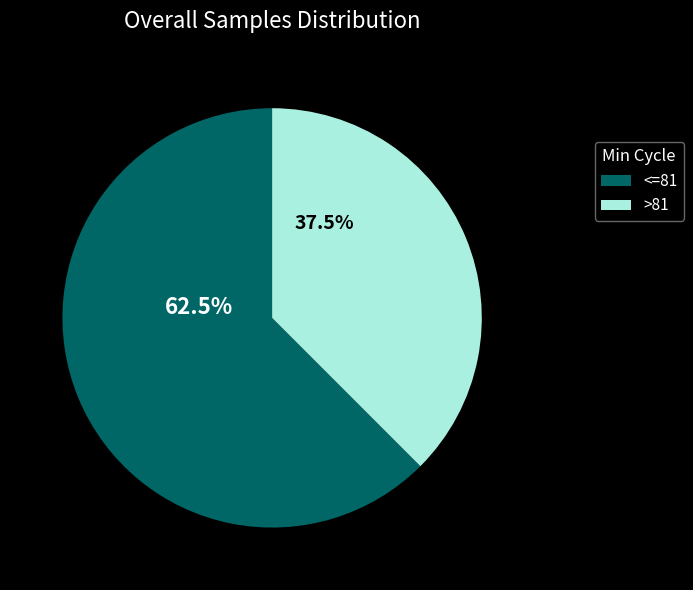

Is there a majority slice in this chart?

Yes